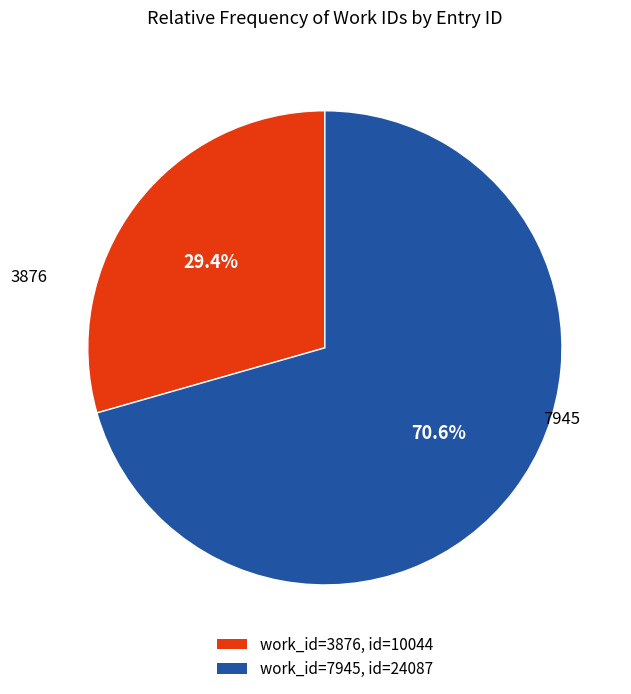

Is there a majority slice in this chart?

Yes